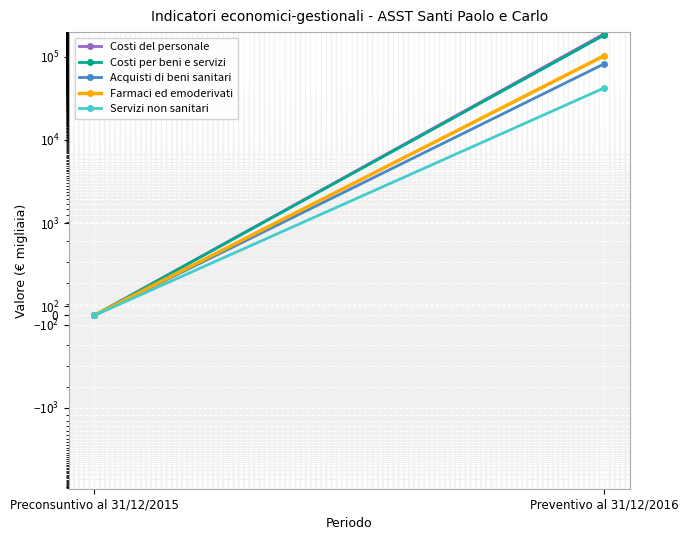

Which label corresponds to the smallest value in the chart?

Preconsuntivo al 31/12/2015